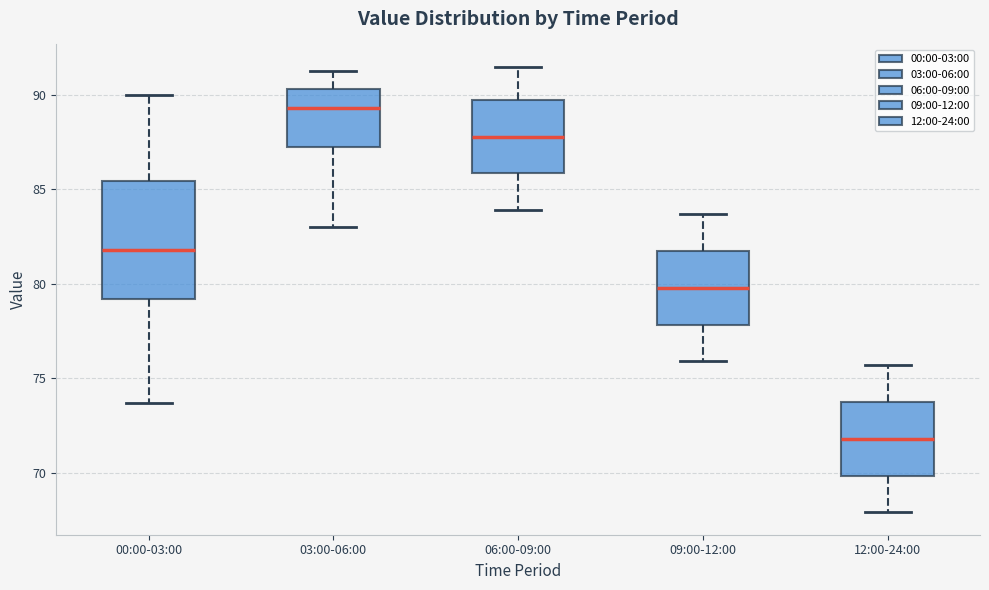

Where does the lower whisker of the box for 03:00-06:00 end on the y-axis? The values are not printed on the chart, so give them approximately, as read against the axis.

83.0